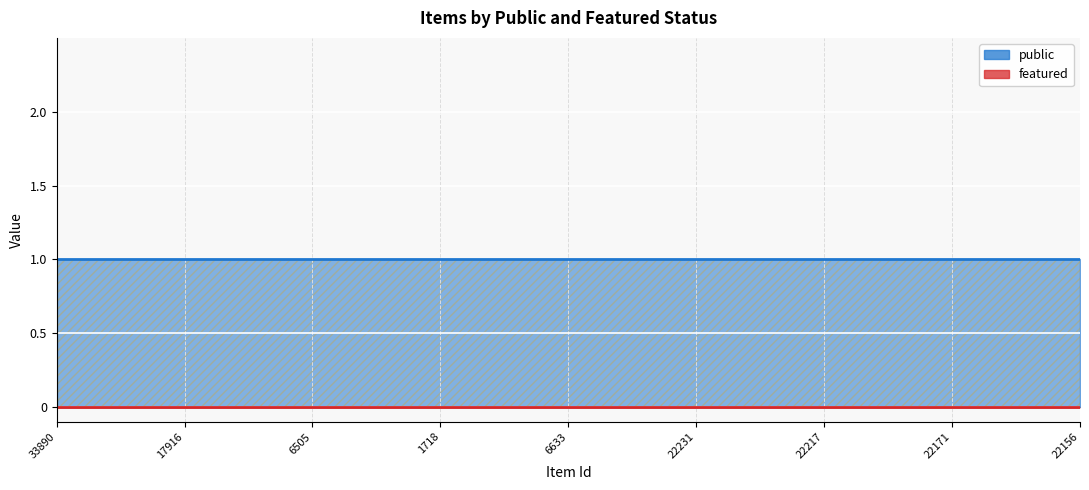

At 22224, list the series in order from largest to smallest.

public, featured